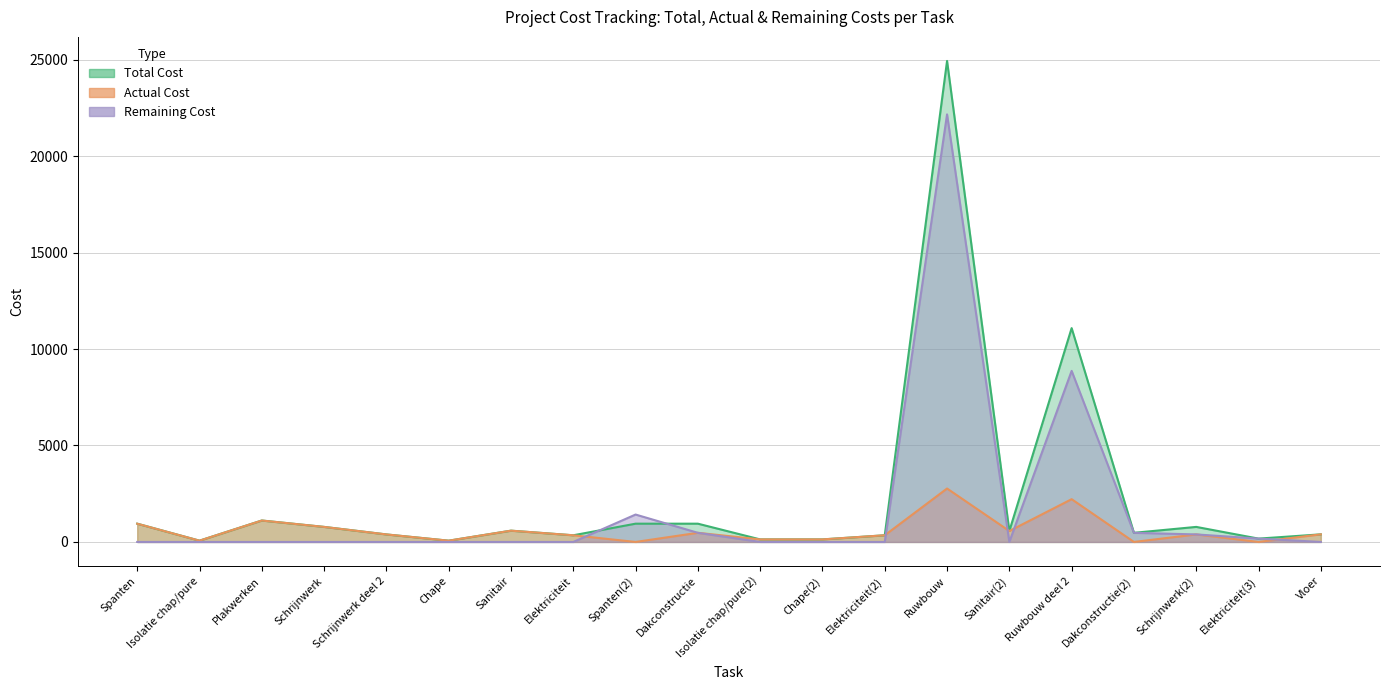

Does the chart display data point markers on the line(s)?

No